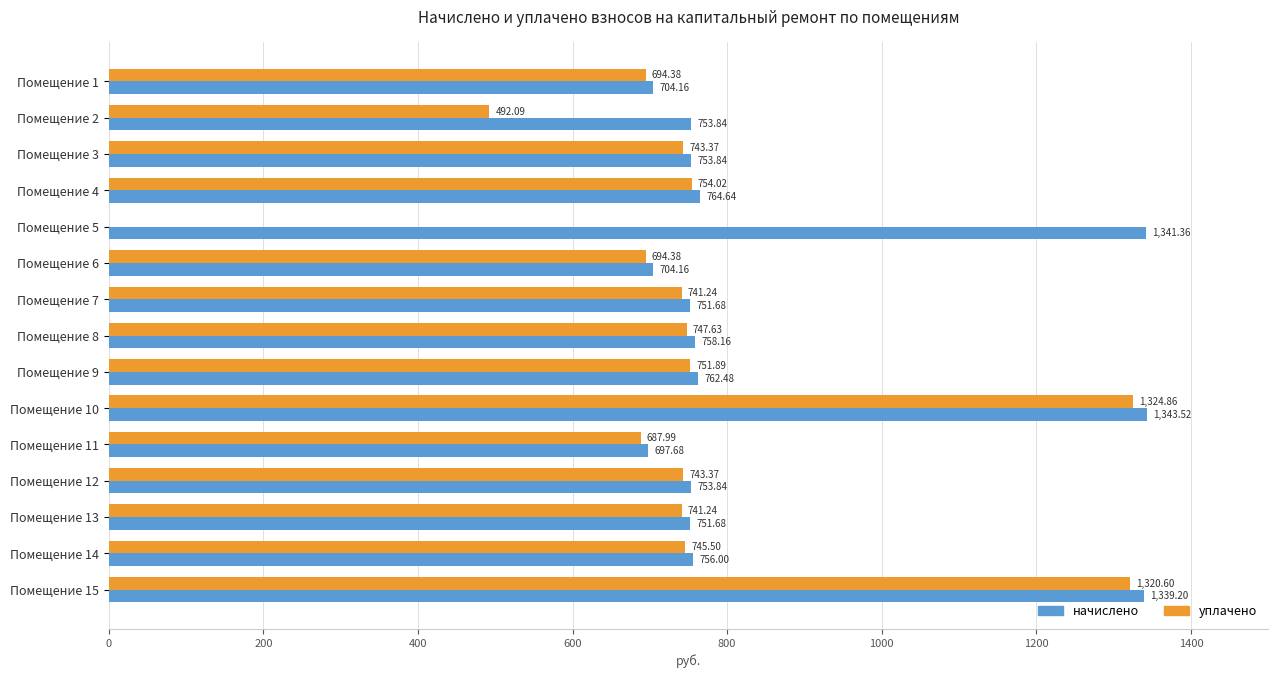

At which label is начислено closest to 1020?

Помещение 4